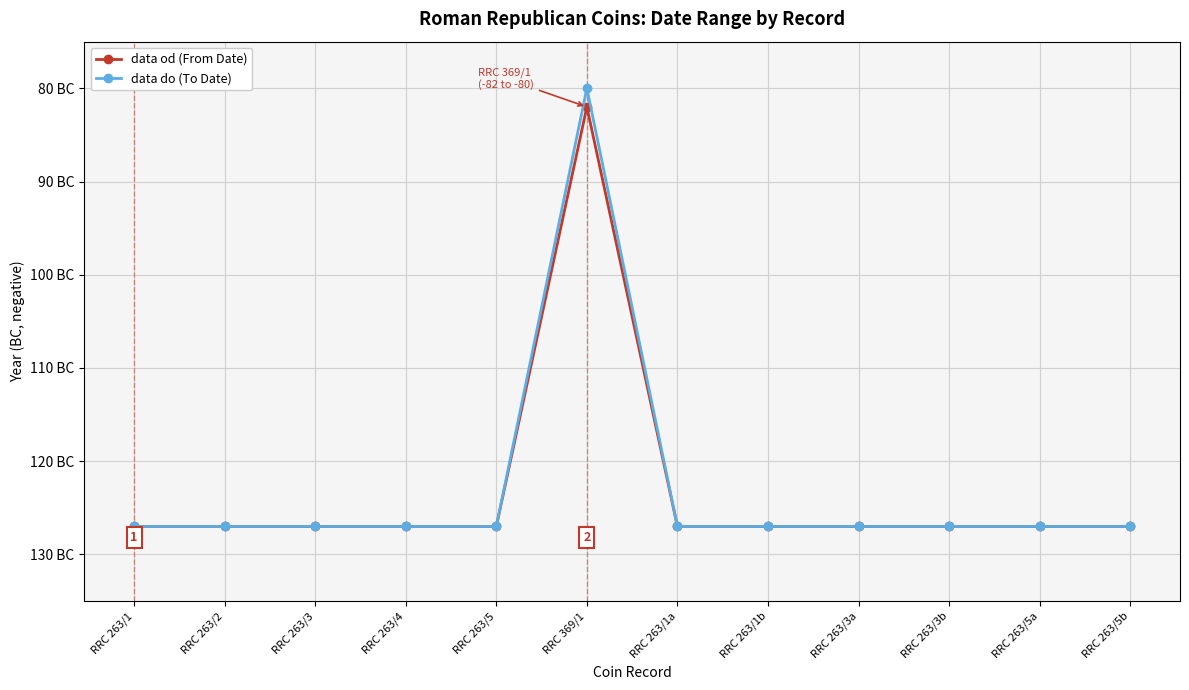

What is the label of the 12th point from the left?

RRC 263/5b